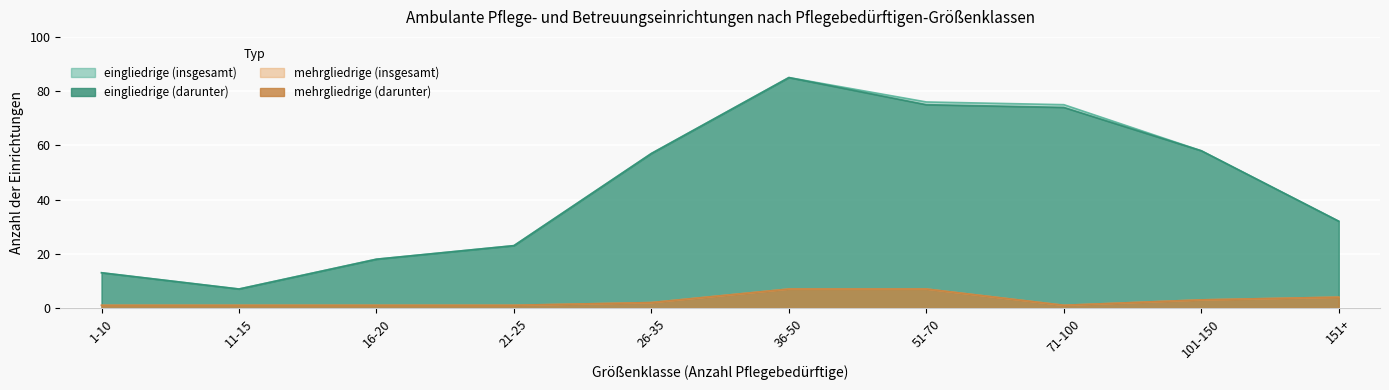

True or false: mehrgliedrige (darunter) has a value of 10 at 36-50.

False